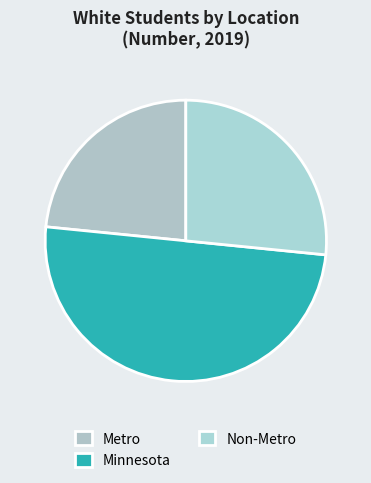

Which slice is the smallest?

Metro